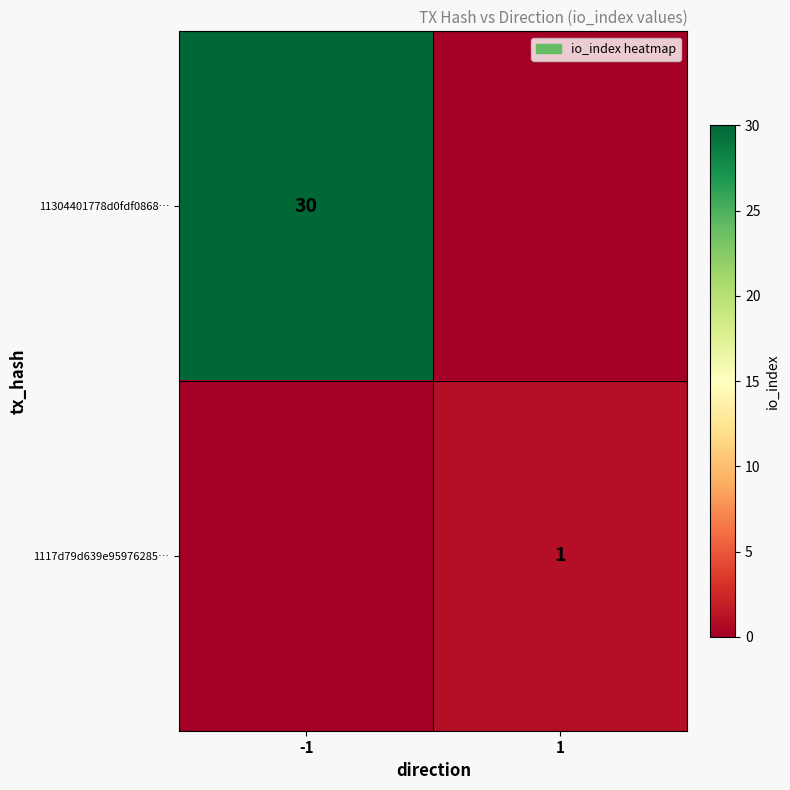

The value of 11304401778d0fdf0868… at -1 is 7. True or false?

False